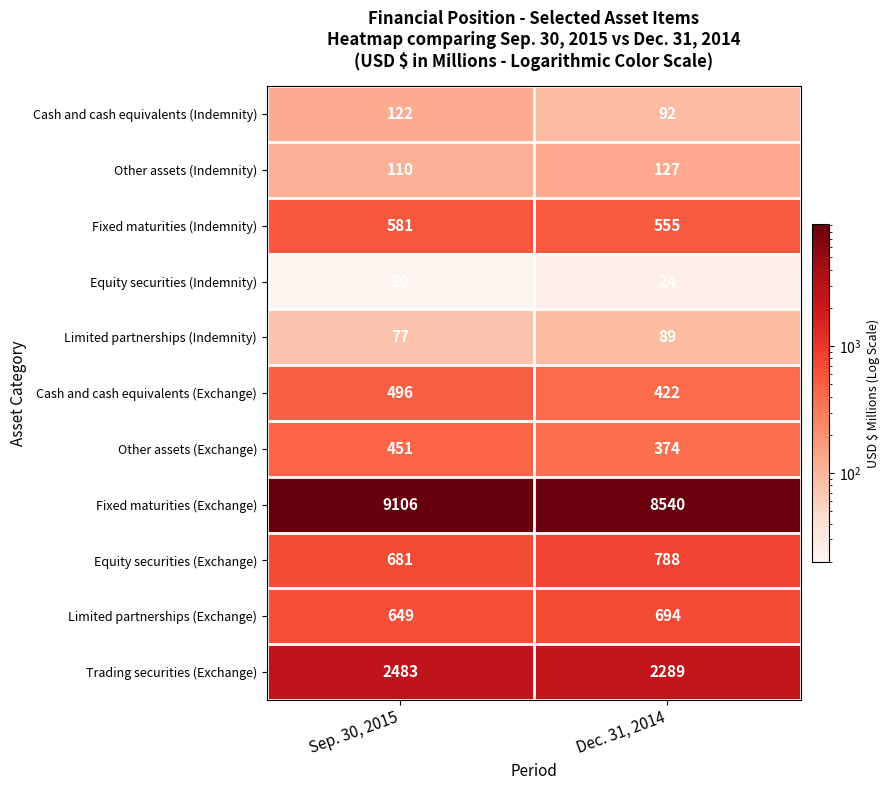

The Trading securities (Exchange) series shows 2483 at Sep. 30, 2015. True or false?

True